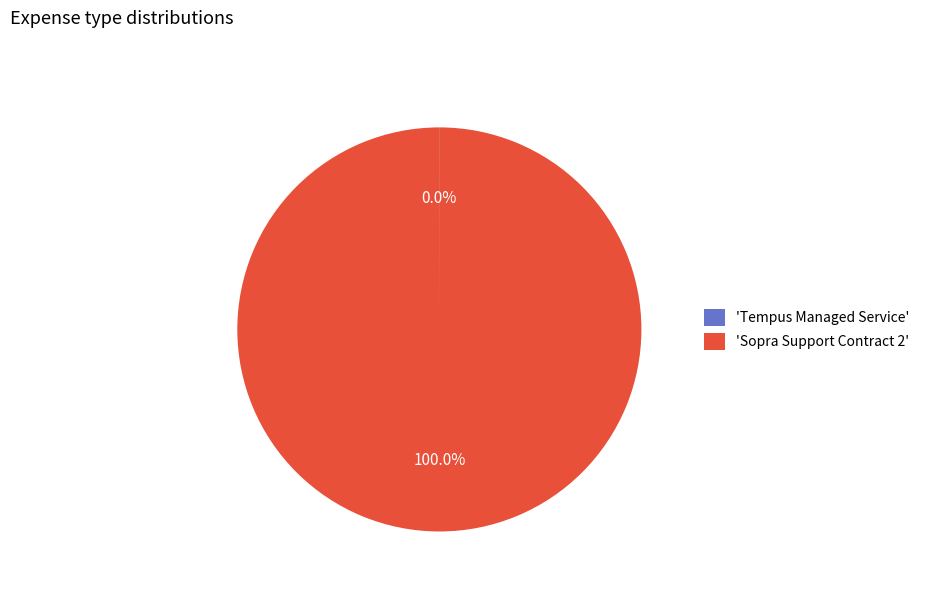

Which slice is the largest?

'Sopra Support Contract 2'